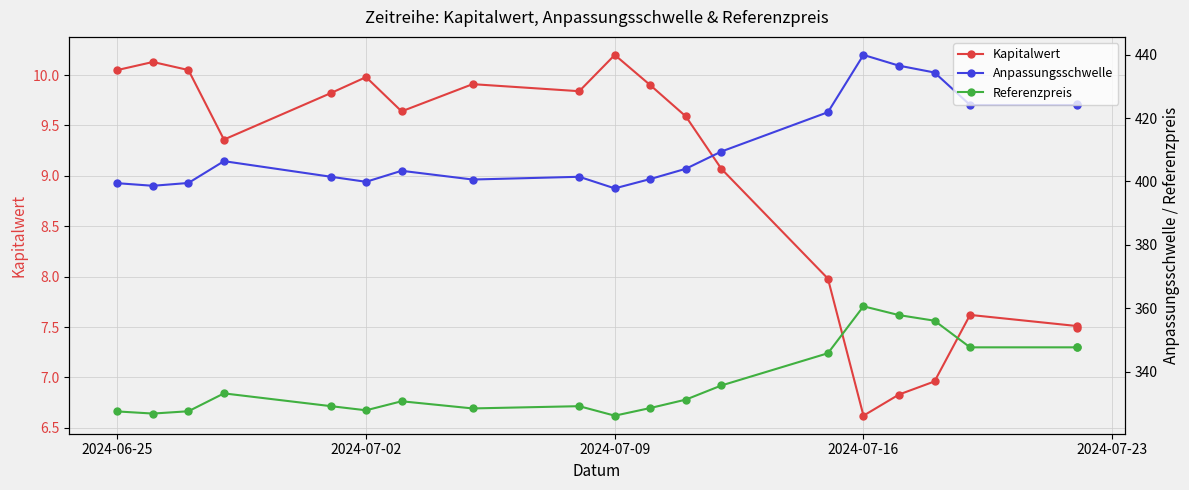

True or false: Referenzpreis and Kapitalwert intersect in this chart.

False